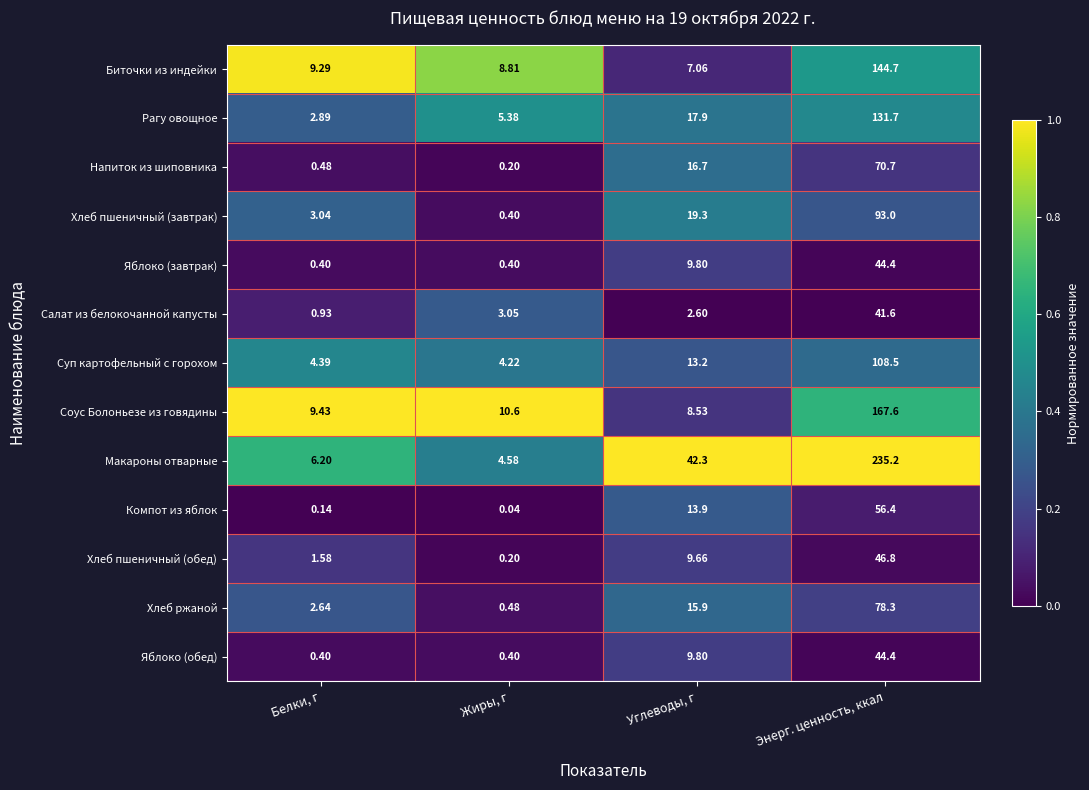

At which label is Макароны отварные closest to 119?

Углеводы, г